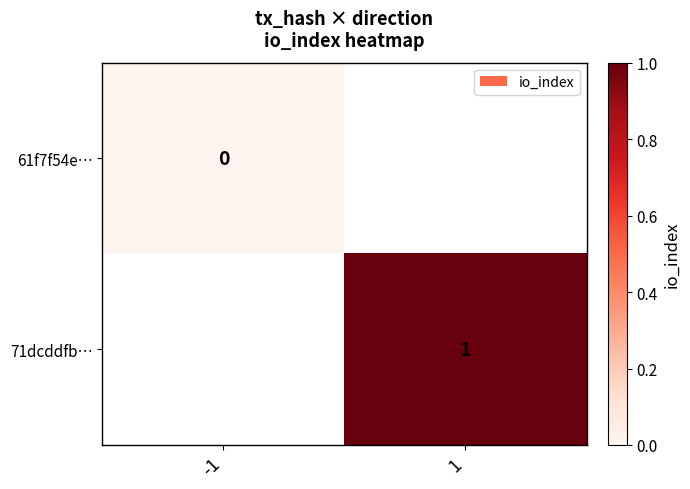

At which category does the chart reach its minimum across all series?

-1